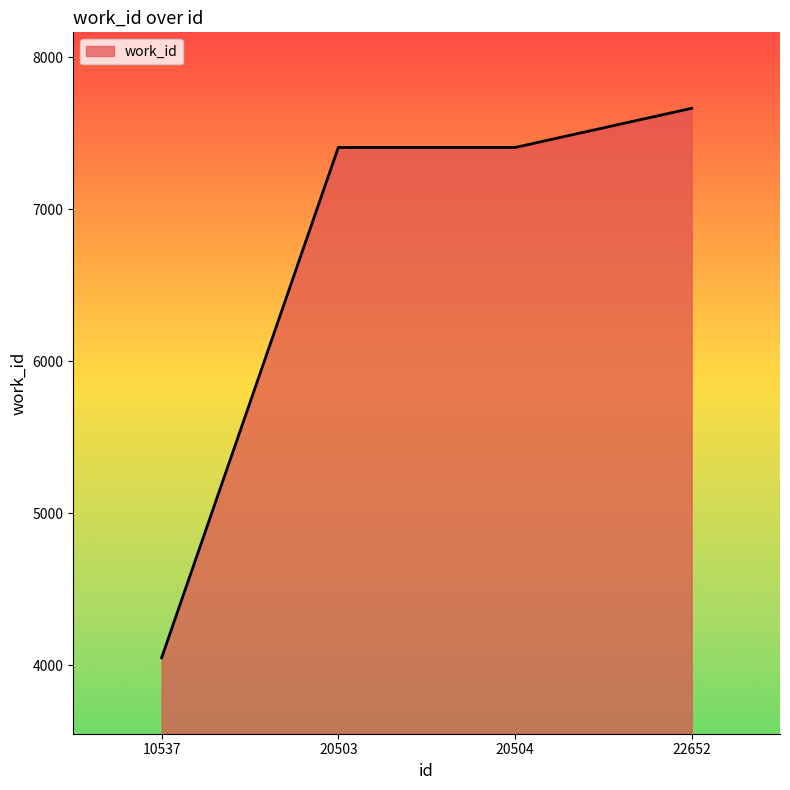

Reading right to left, transcribe all the data shown in this chart.

22652=7665	20504=7407	20503=7407	10537=4048